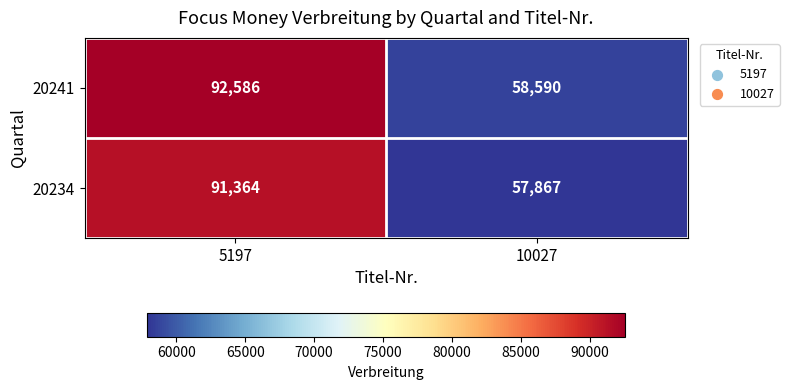

True or false: 20234 has a value of 91364 at 5197.

True